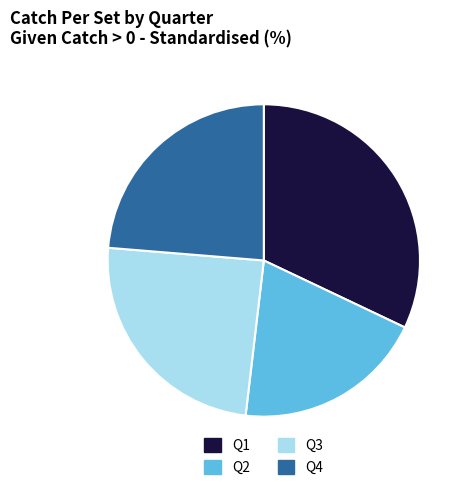

Which has a higher value, Q4 or Q3?

Q3